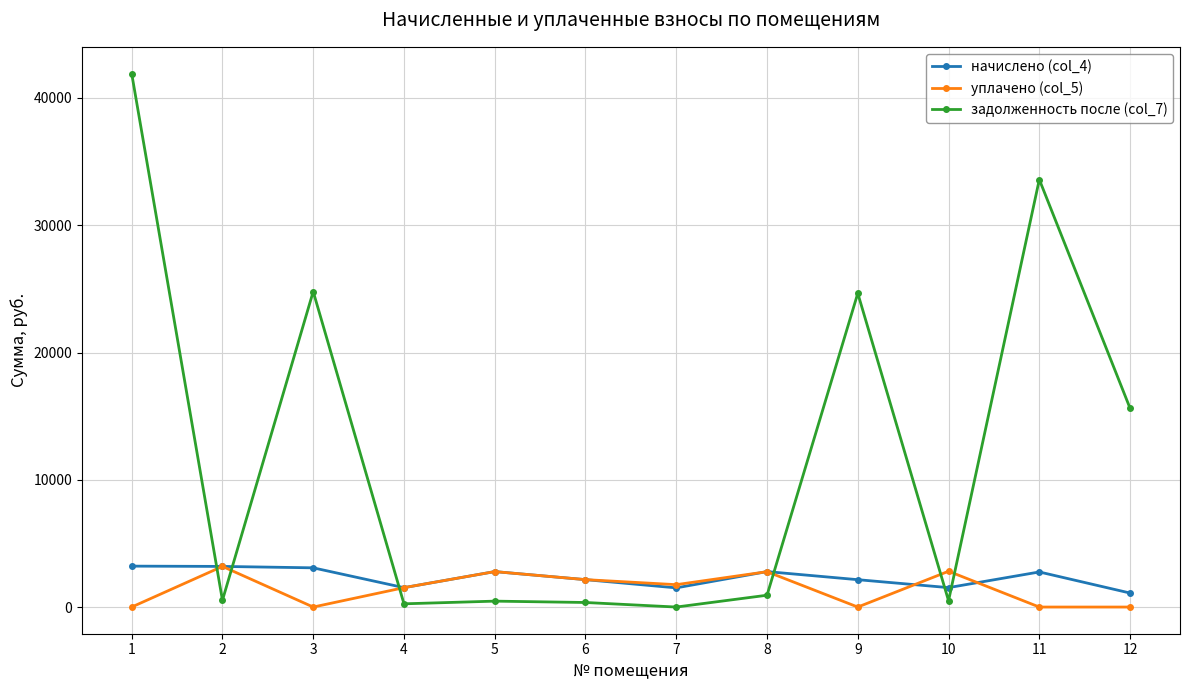

What is the difference between the highest and lowest values at 5?

2321.4